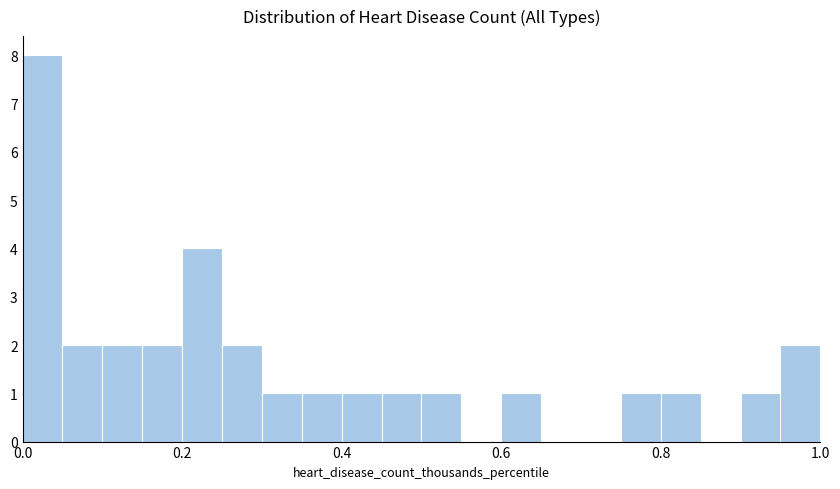

Read against the x-axis, roughly where is the centre of the tallest bar?

0.02